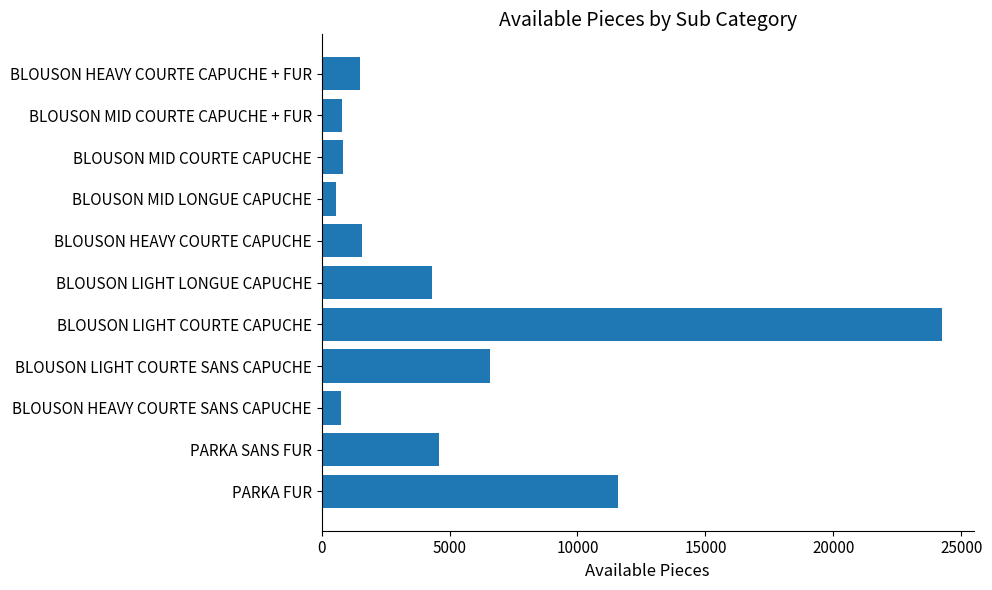

Which label corresponds to the largest value in the chart?

BLOUSON LIGHT COURTE CAPUCHE